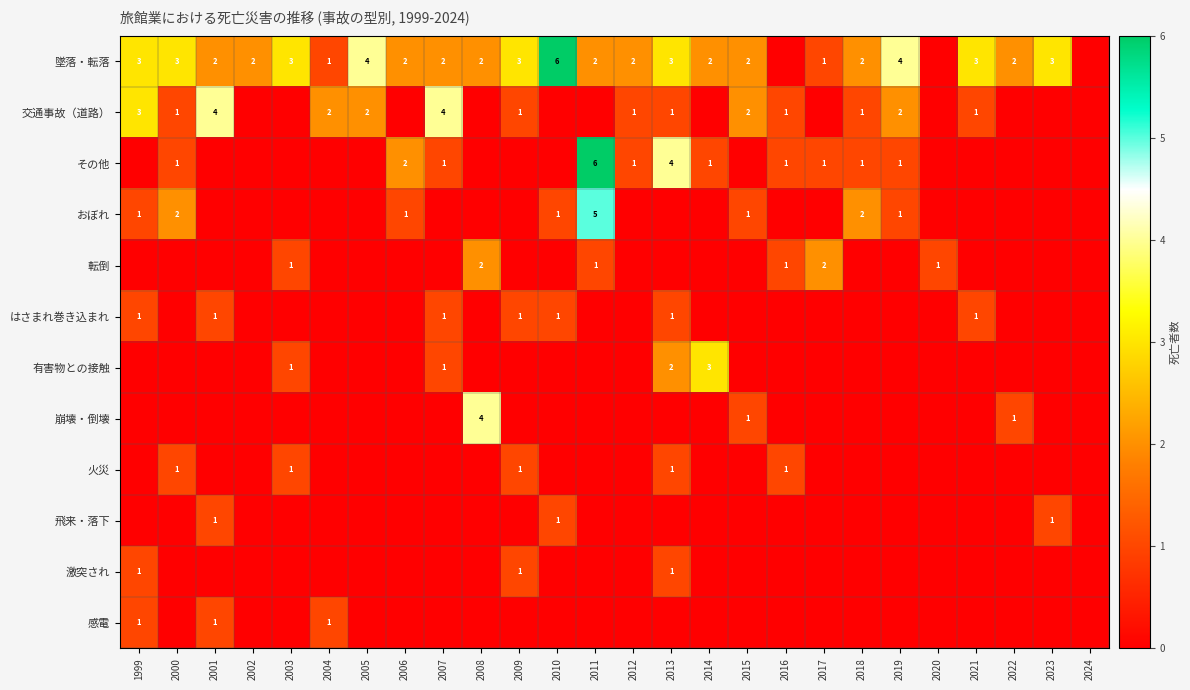

Is it true that 有害物との接触 equals 3 at 2014?

True